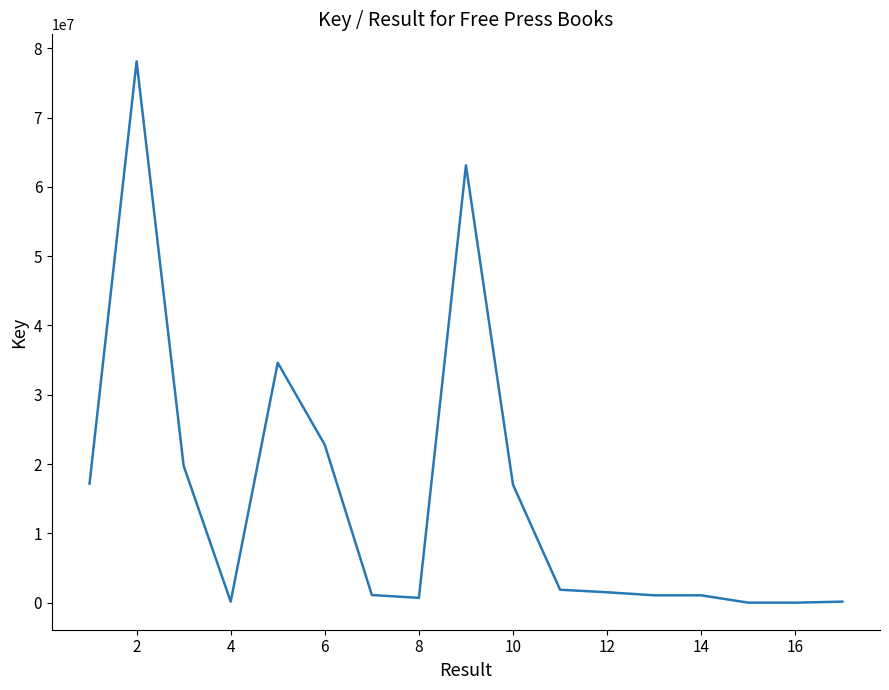

What is the smallest value displayed?

6466